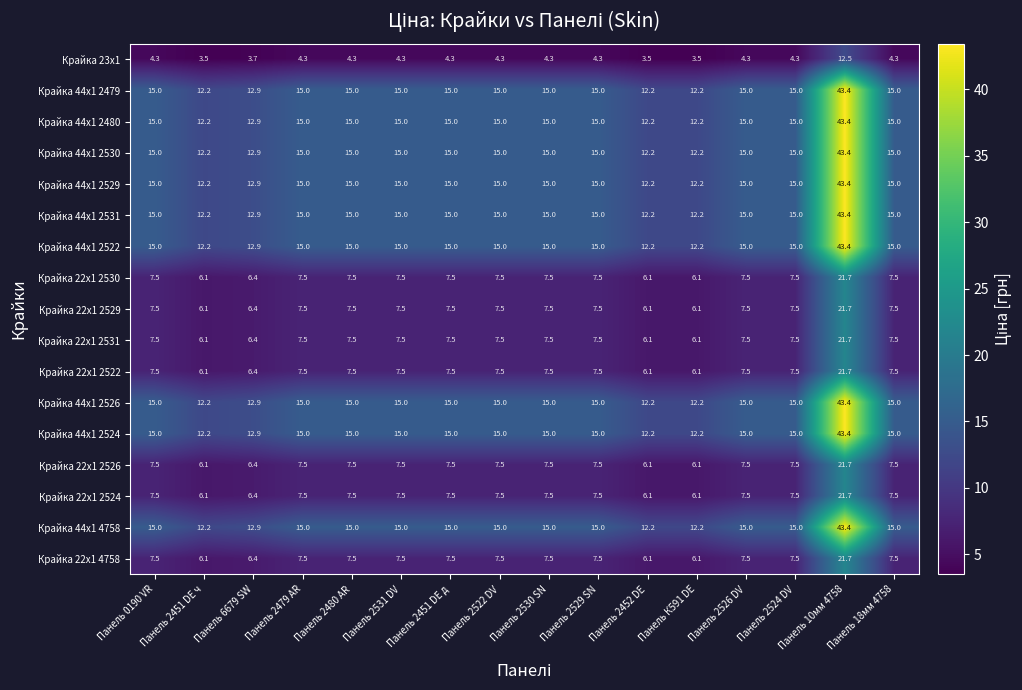

Which category has the highest value in the Крайка 44x1 2522 series?

Панель 10мм 4758